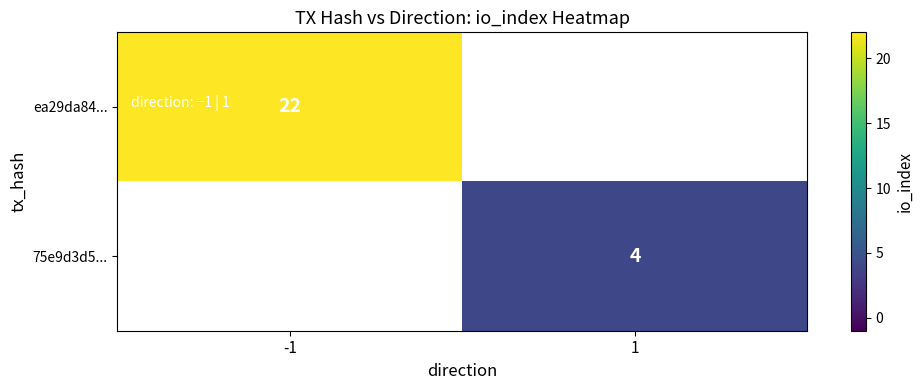

How many data points does each series have?

2